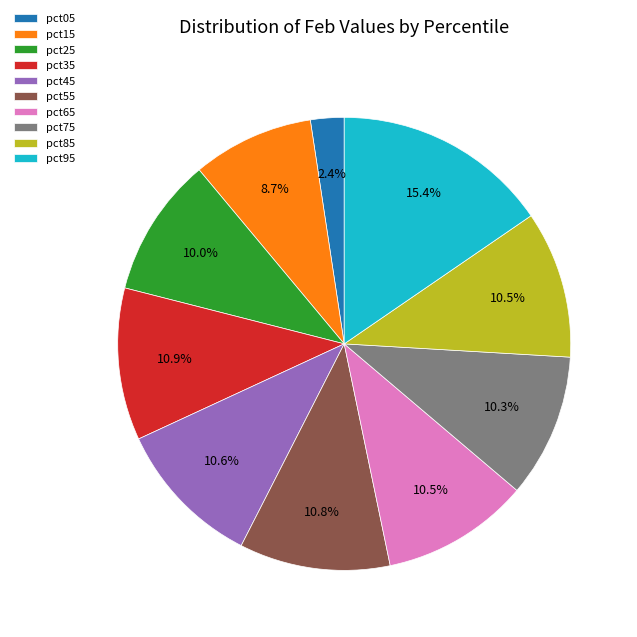

Which slice is the smallest?

pct05